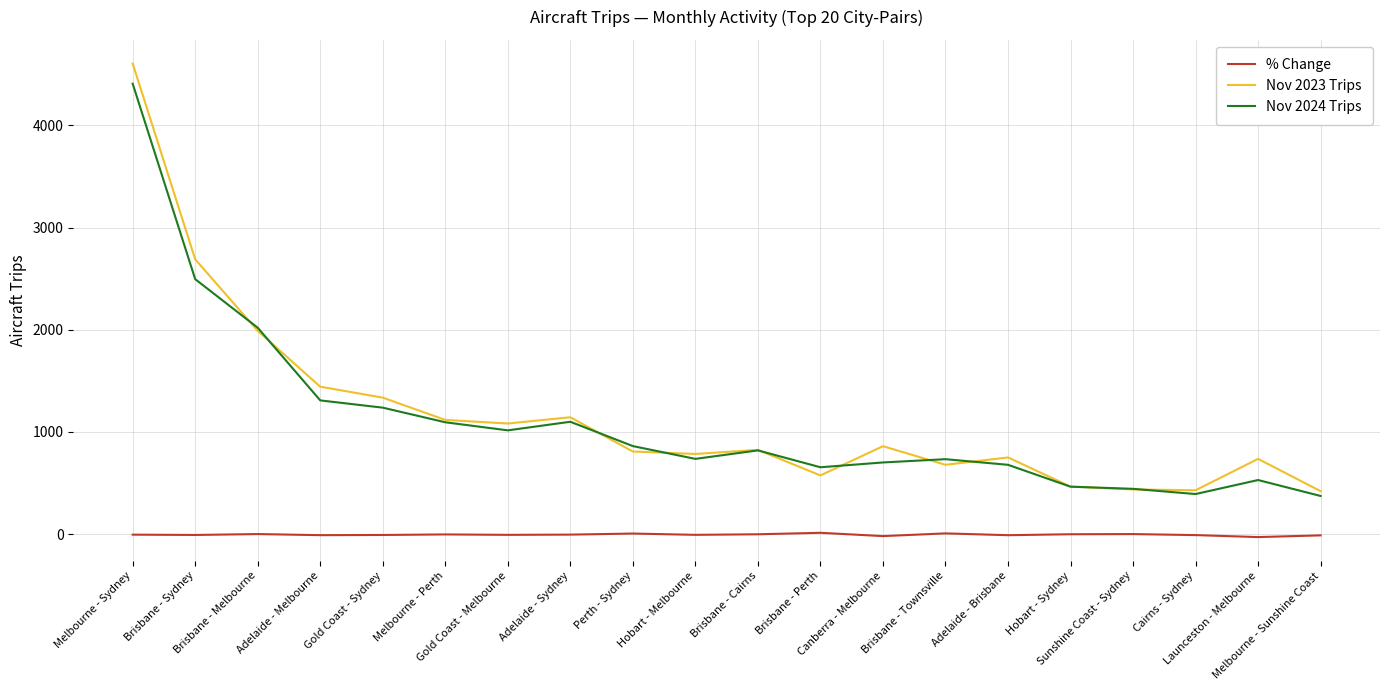

Which series has the widest spread of values?

Nov 2023 Trips